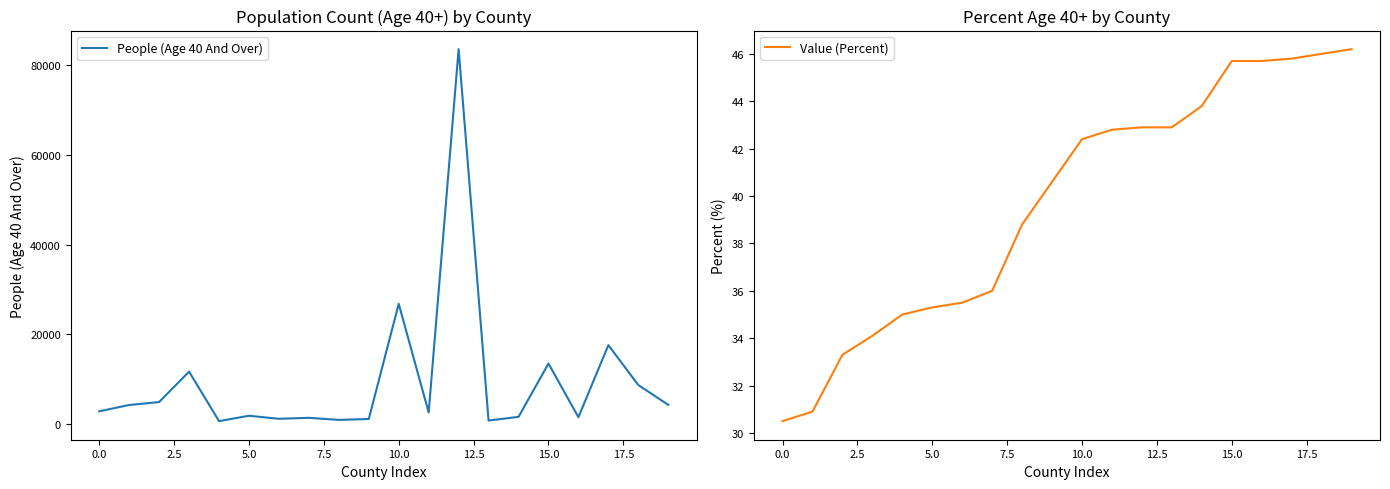

The value of People (Age 40 And Over) at 10.0 is 9862. True or false?

False